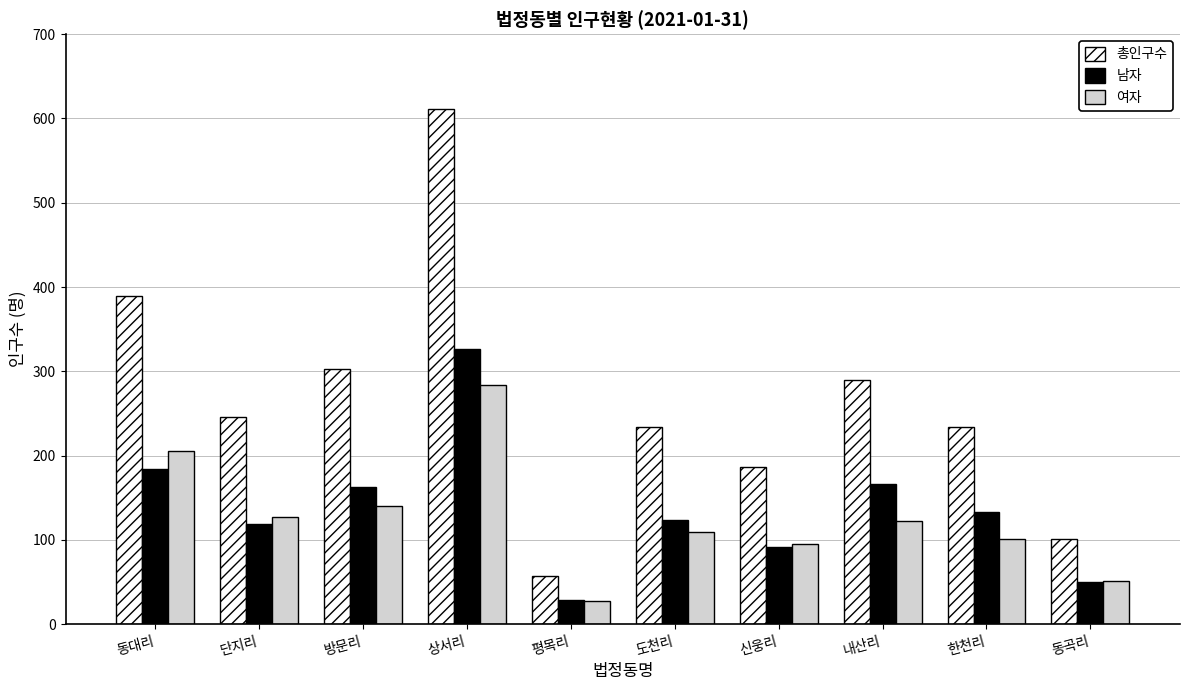

What is the spread (max minus min) of values at 상서리?

327